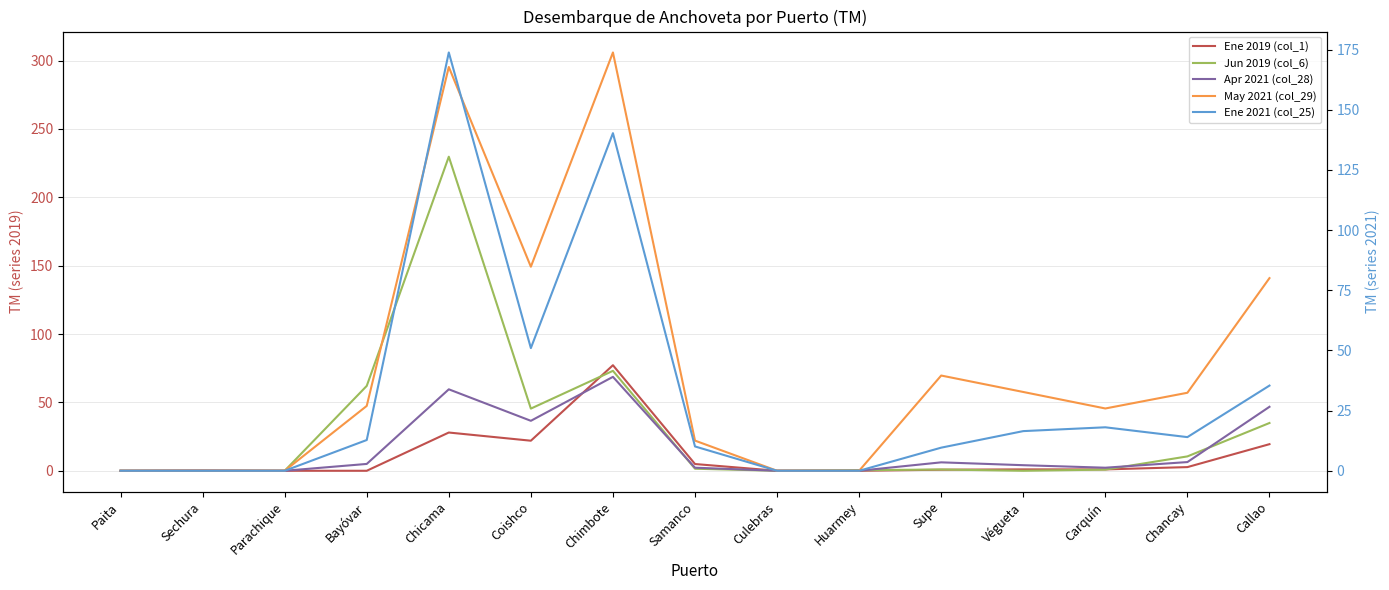

True or false: Apr 2021 (col_28) has a value of 2.6 at Bayóvar.

False